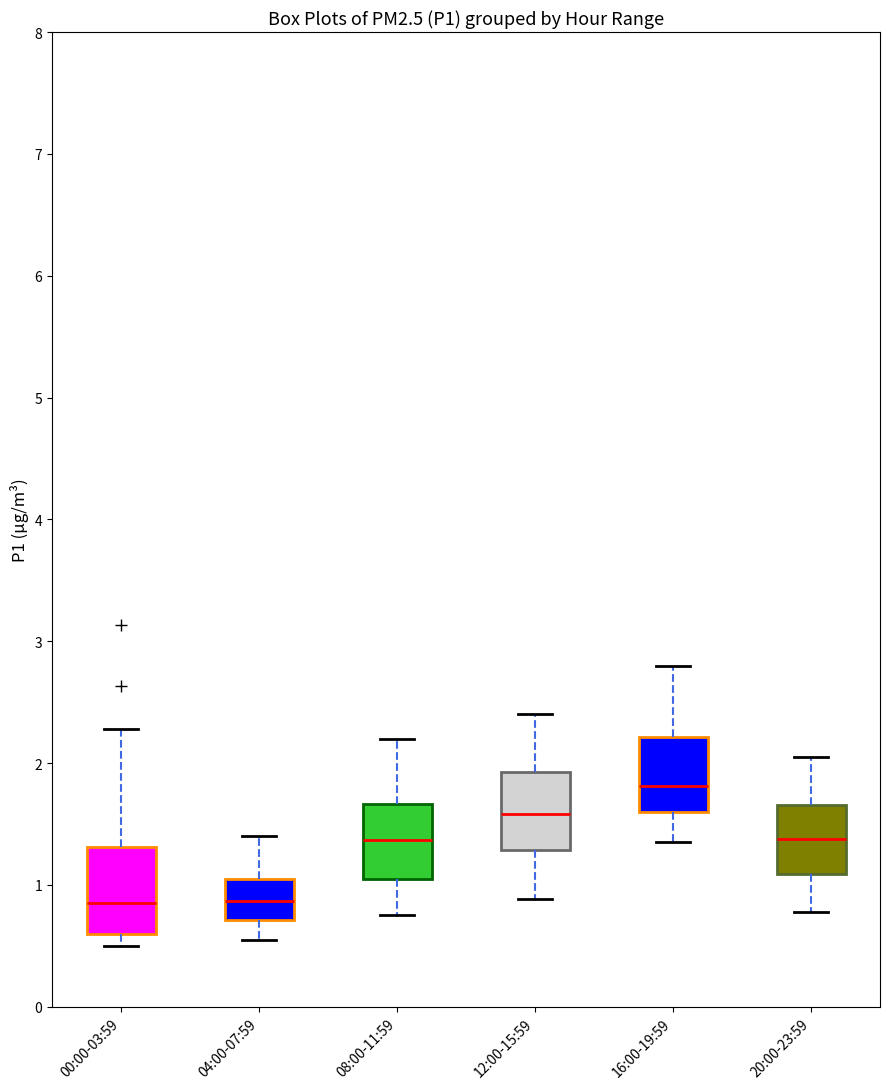

Reading left to right, transcribe this box plot: for each box, give where its median line is, the range the box spans, and where its two whiskers end, as read against the y-axis. The values are not printed on the chart, so give them approximately, as read against the axis.

00:00-03:59: median 0.9, box 0.6 to 1.3, whiskers 0.5 to 2.3
04:00-07:59: median 0.9, box 0.7 to 1.1, whiskers 0.6 to 1.4
08:00-11:59: median 1.4, box 1.1 to 1.7, whiskers 0.8 to 2.2
12:00-15:59: median 1.6, box 1.3 to 1.9, whiskers 0.9 to 2.4
16:00-19:59: median 1.8, box 1.6 to 2.2, whiskers 1.4 to 2.8
20:00-23:59: median 1.4, box 1.1 to 1.7, whiskers 0.8 to 2.1